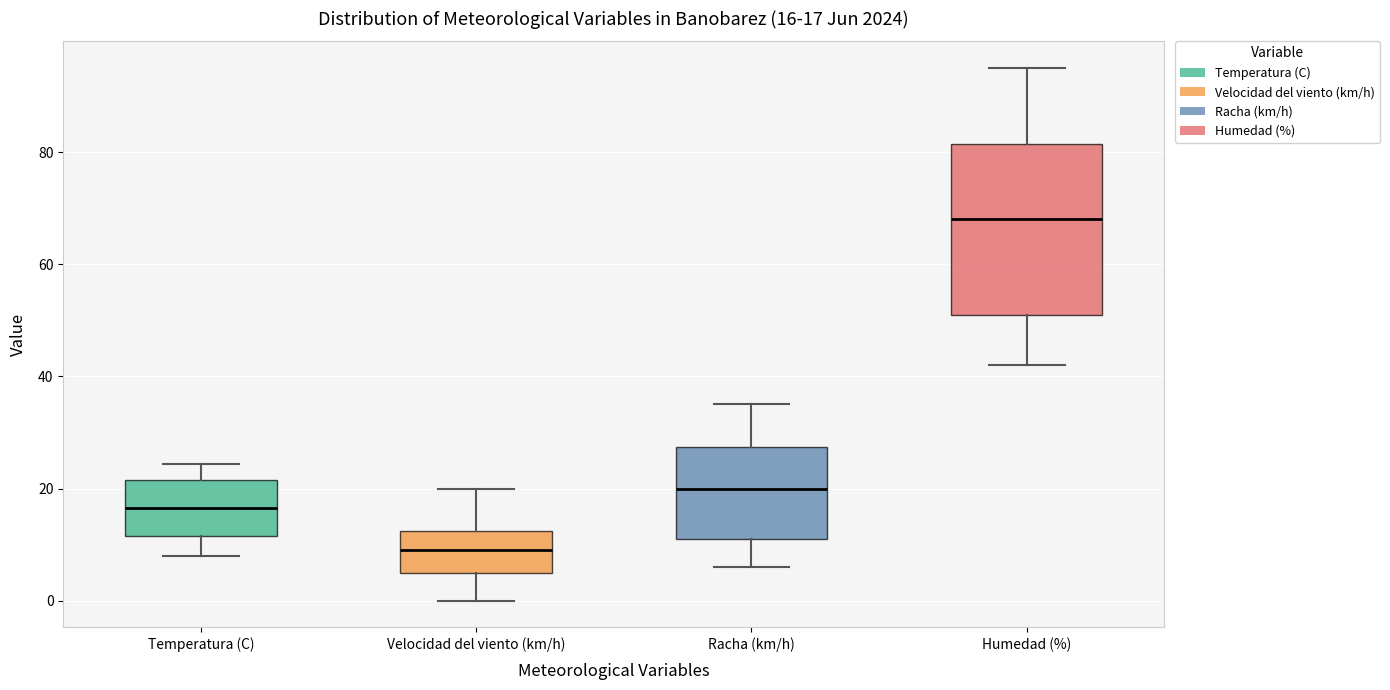

Which box's median line is the highest?

Humedad (%)